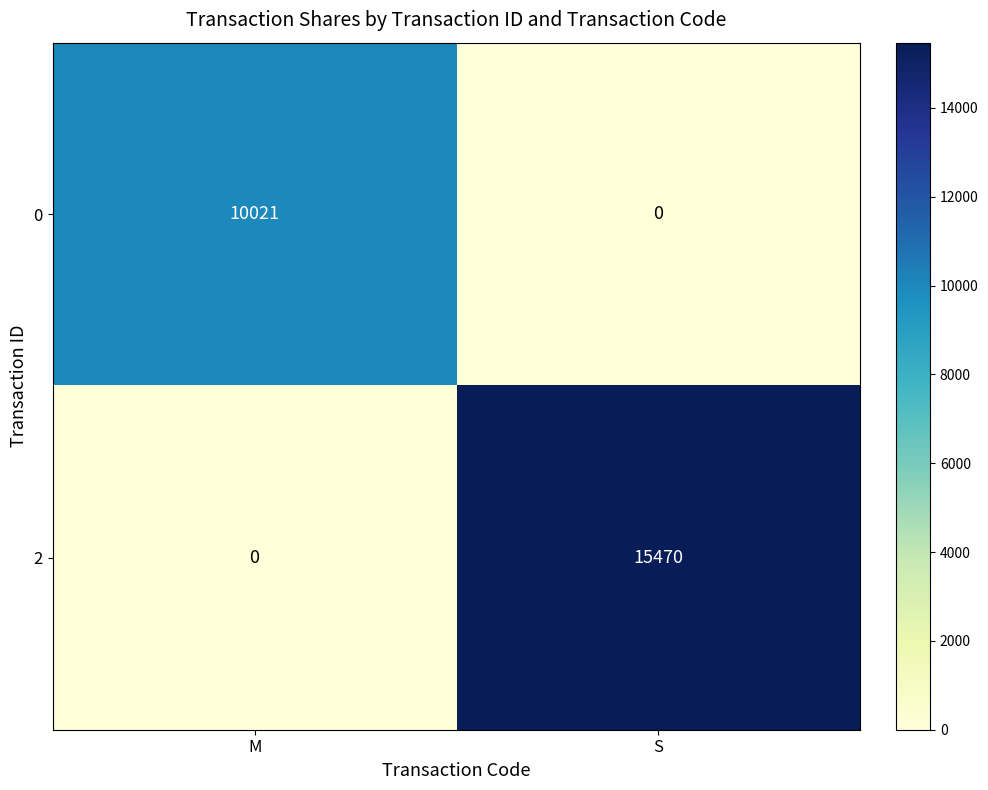

How many distinct data groups are displayed?

2